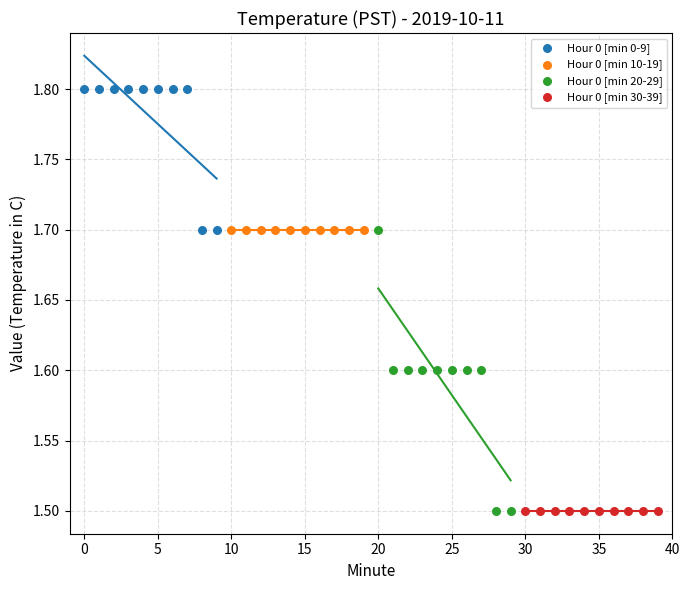

Which series contains the highest Y value?

Hour 0 [min 0-9]